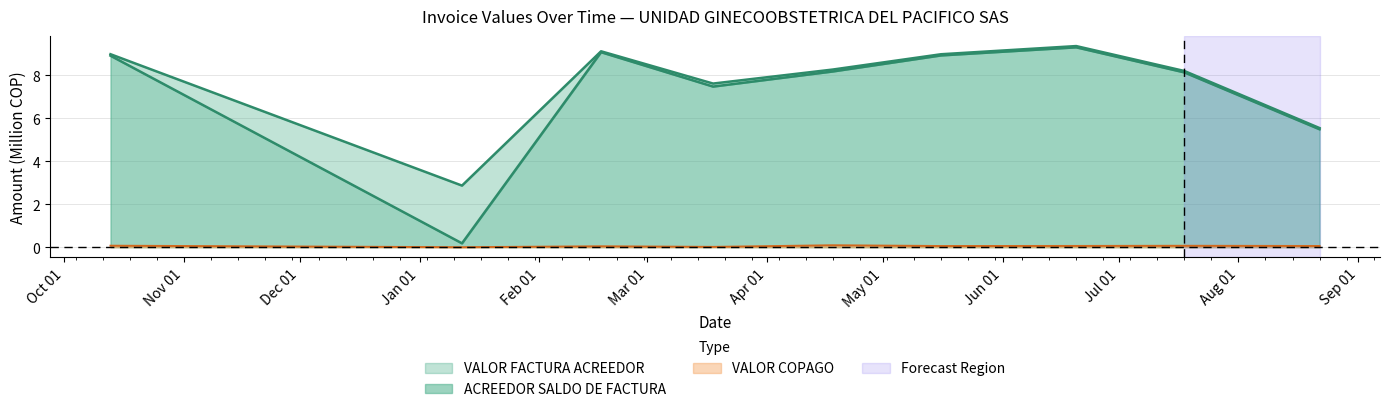

Which has a higher value, 2022-08-22 or 2022-03-18?

2022-03-18